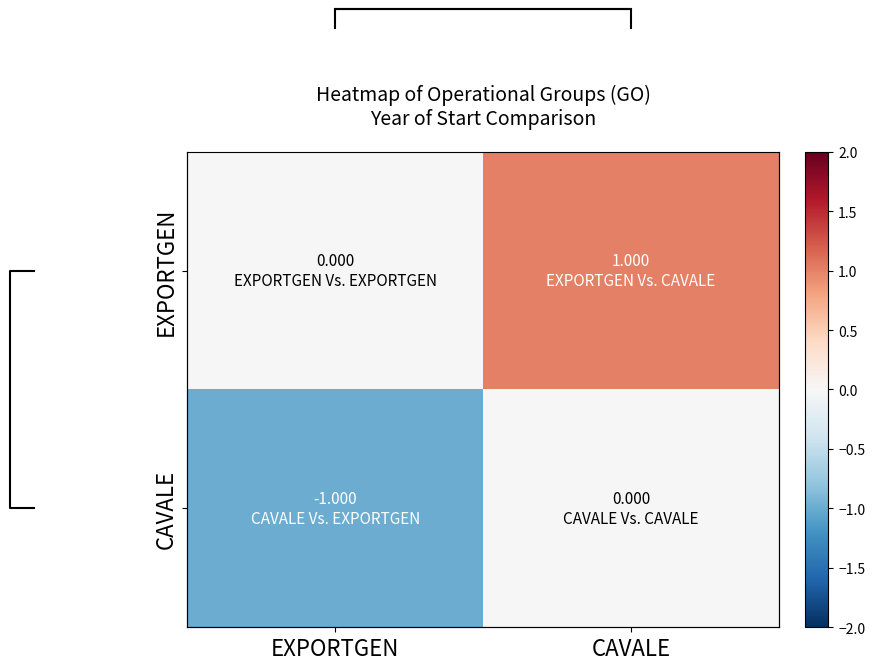

What is the difference between the highest and lowest values at EXPORTGEN?

1